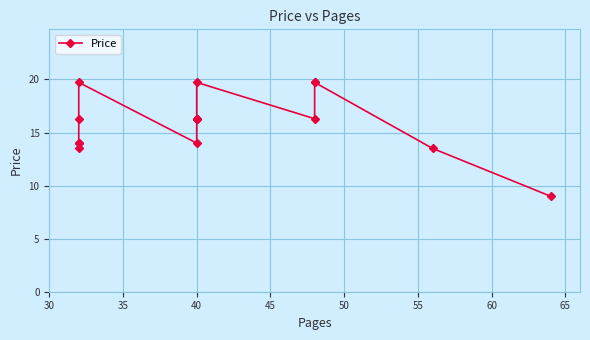

What is the maximum value shown in the chart?

19.7